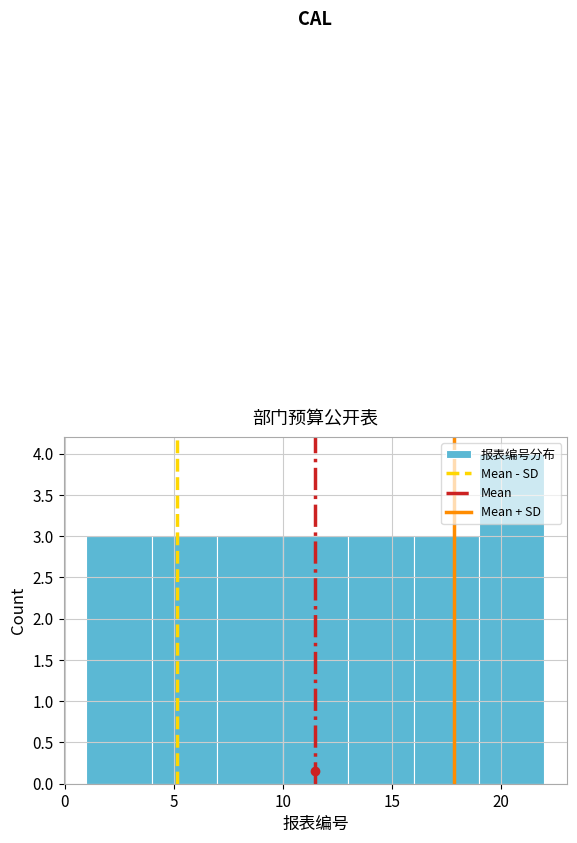

What is the height of the bar covering 13 to 16 on the x-axis? The values are not printed on the chart, so give them approximately, as read against the axis.

3